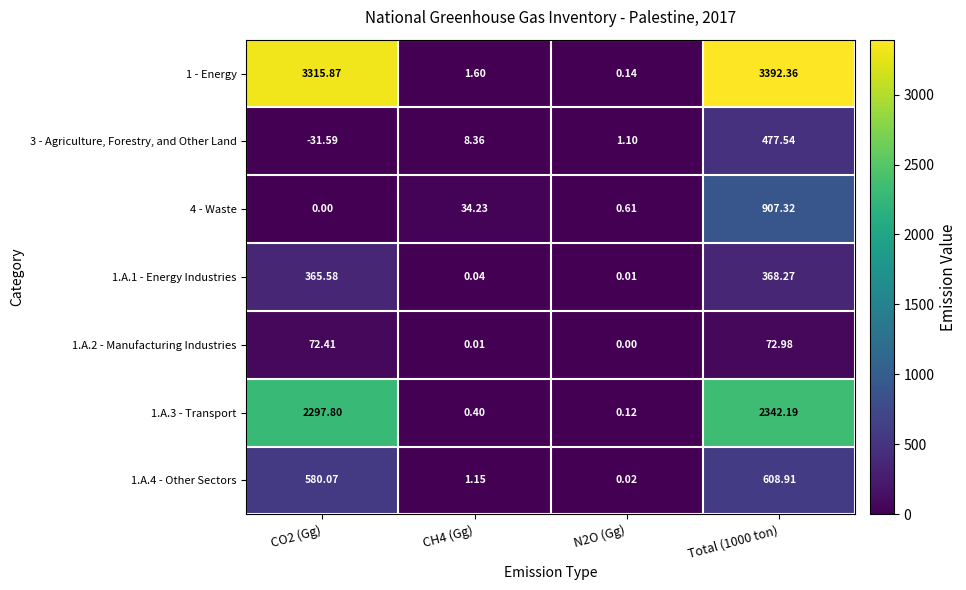

How many series are shown in this chart?

7